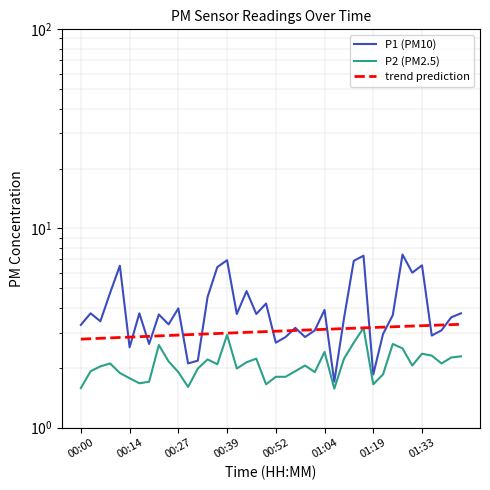

What is the maximum value for trend prediction?

3.3